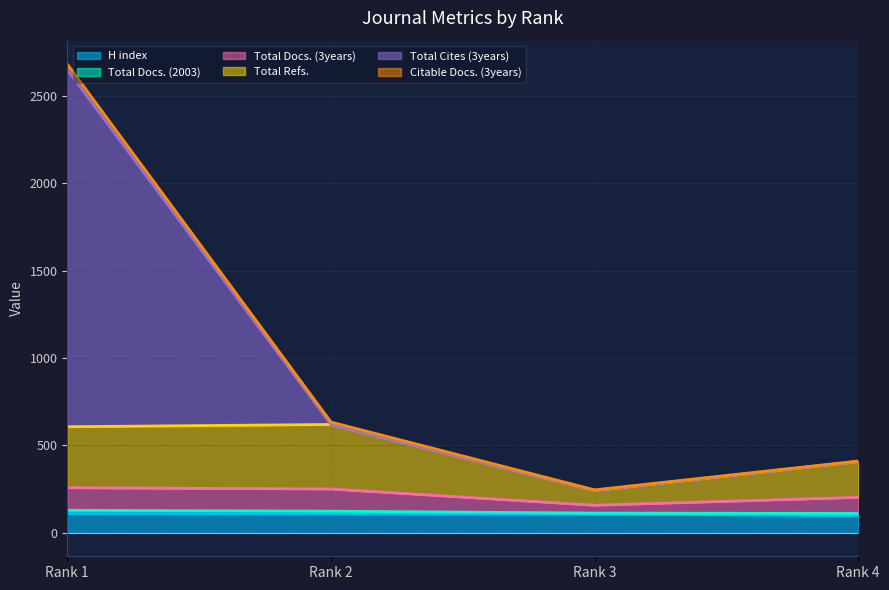

What is the difference between the second highest and minimum values in the Total Refs. series?

365